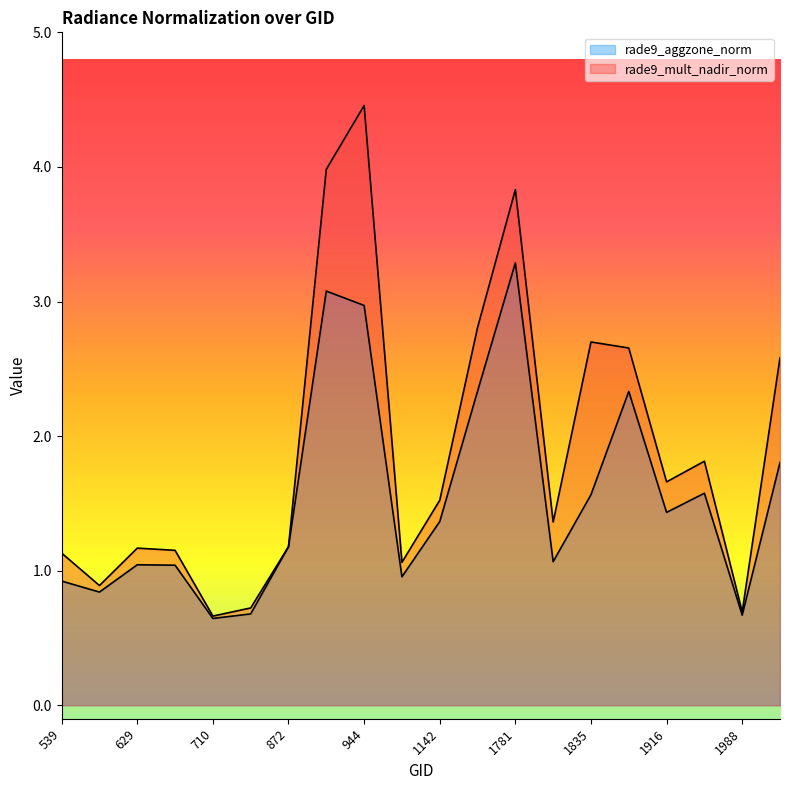

What is the difference between the rade9_aggzone_norm values at 1880 and 1835?

0.8